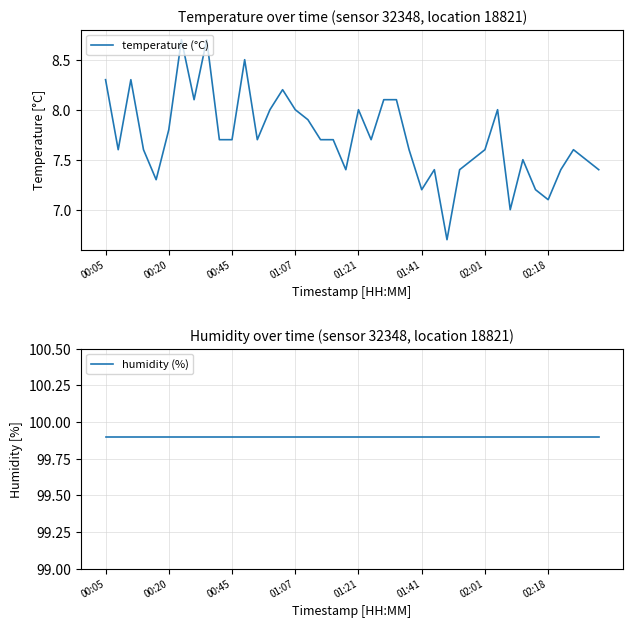

Does the chart display data point markers on the line(s)?

No